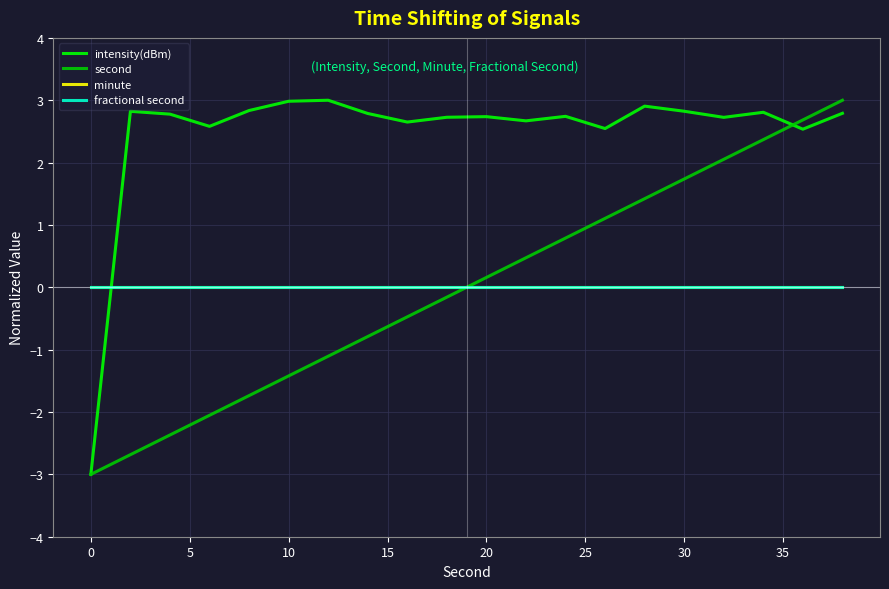

What is the value of the second point at the 5th from the left?

-1.7